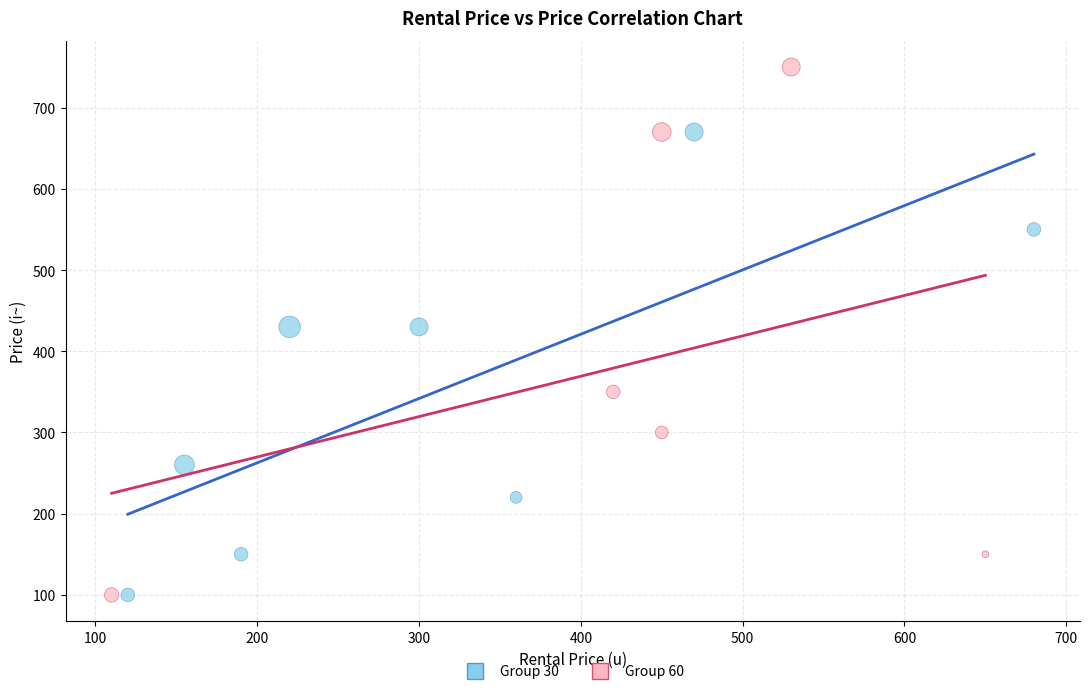

Which series has the widest spread of Y values?

Group 60